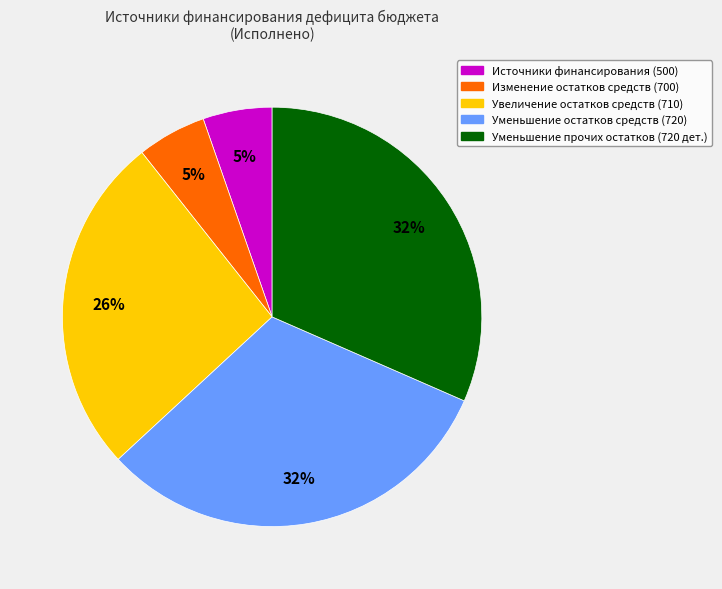

Which has a higher value, Уменьшение остатков средств (720) or Источники финансирования (500)?

Уменьшение остатков средств (720)